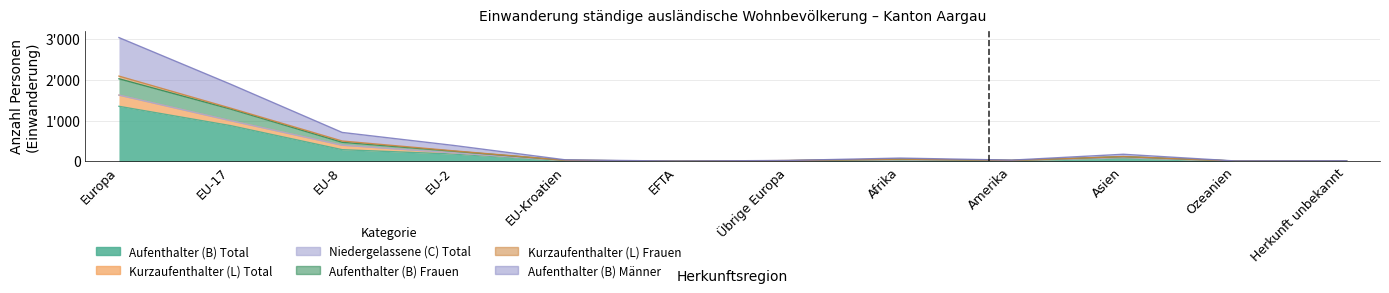

At which label does Aufenthalter (B) Total reach its peak?

Europa